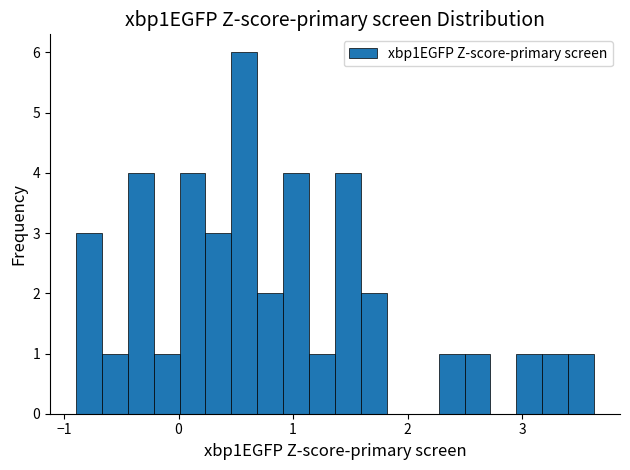

Around what value on the x-axis is the tallest bar? Give the approximate position of its centre, as read against the axis.

0.6